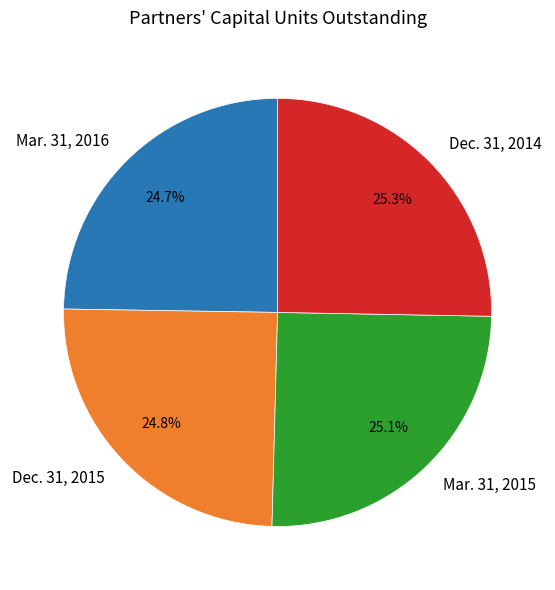

Combined, do Mar. 31, 2015 and Dec. 31, 2015 account for over 50%?

No